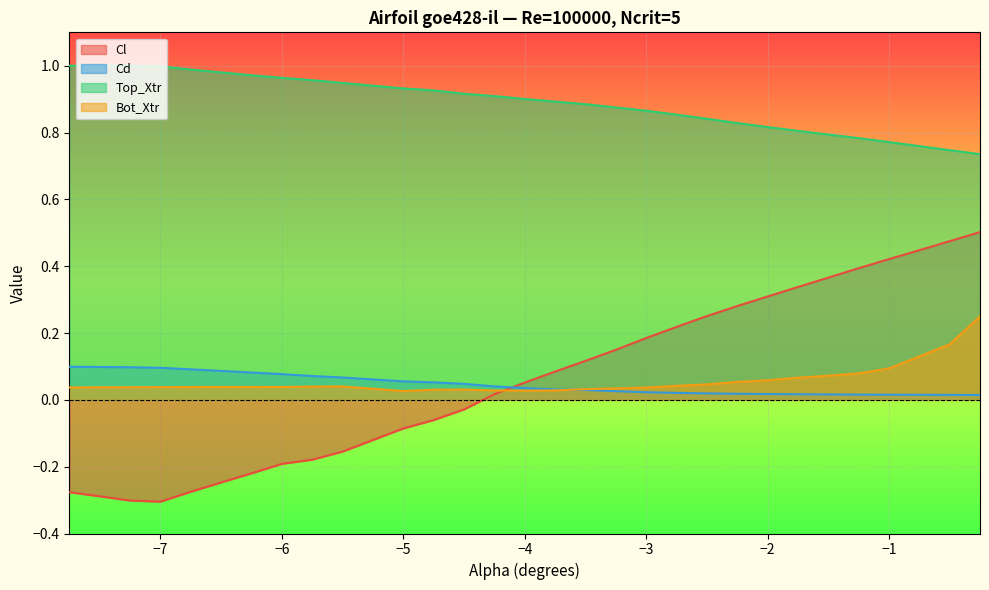

How many distinct data groups are displayed?

4